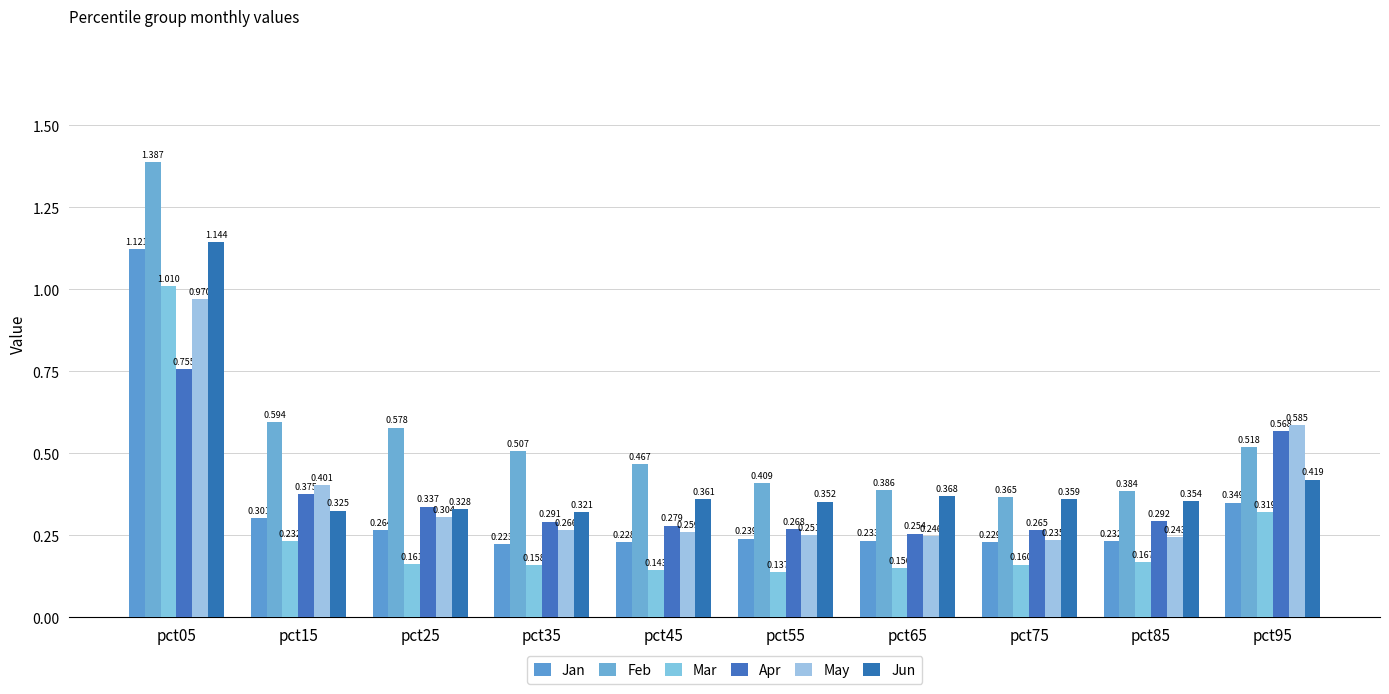

Does the chart contain any negative values?

No